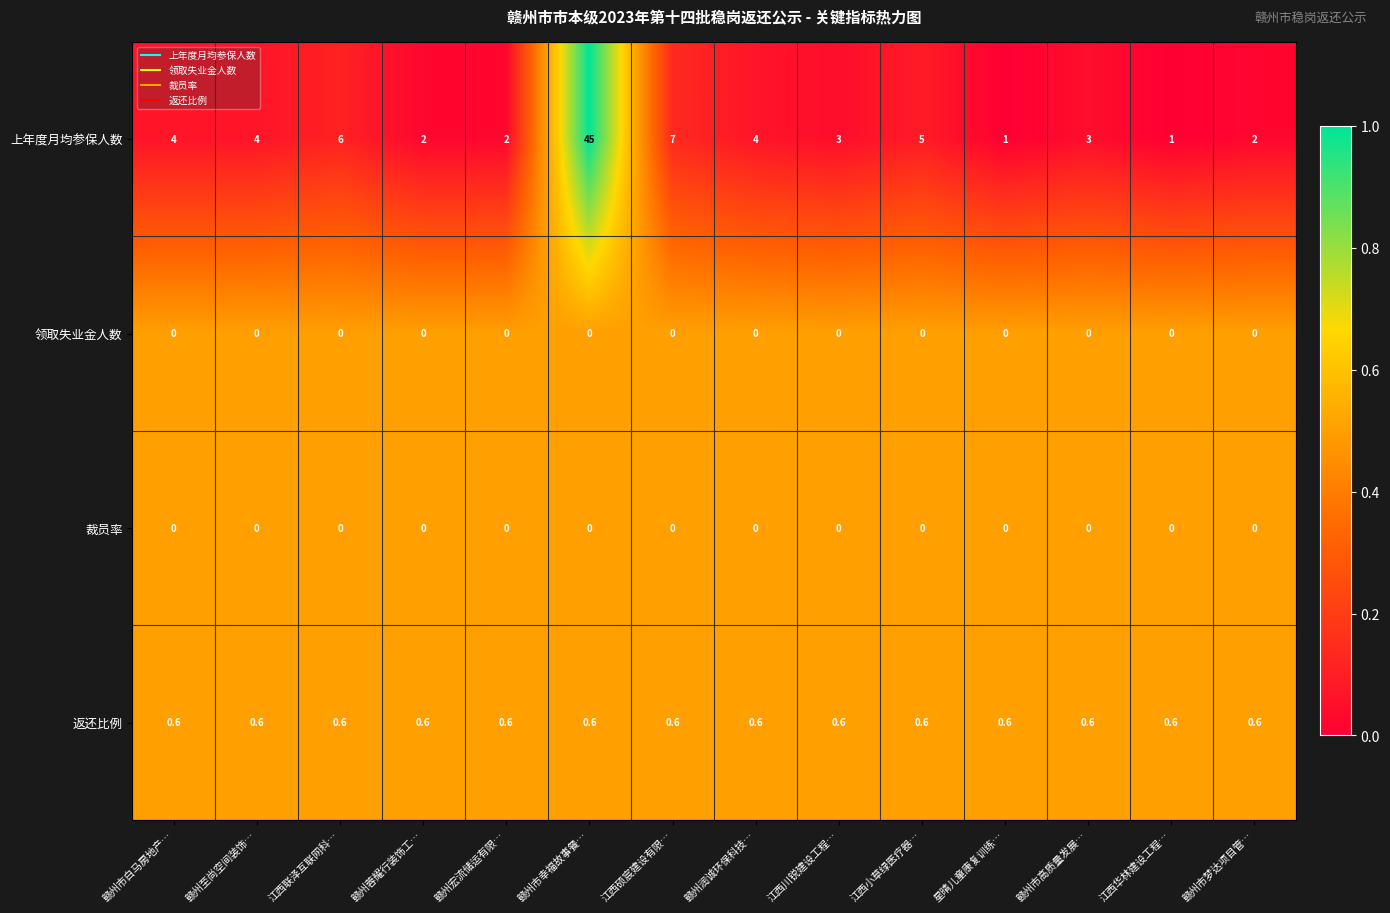

The 领取失业金人数 series shows 0.0 at 赣州市白马房地产…. True or false?

True